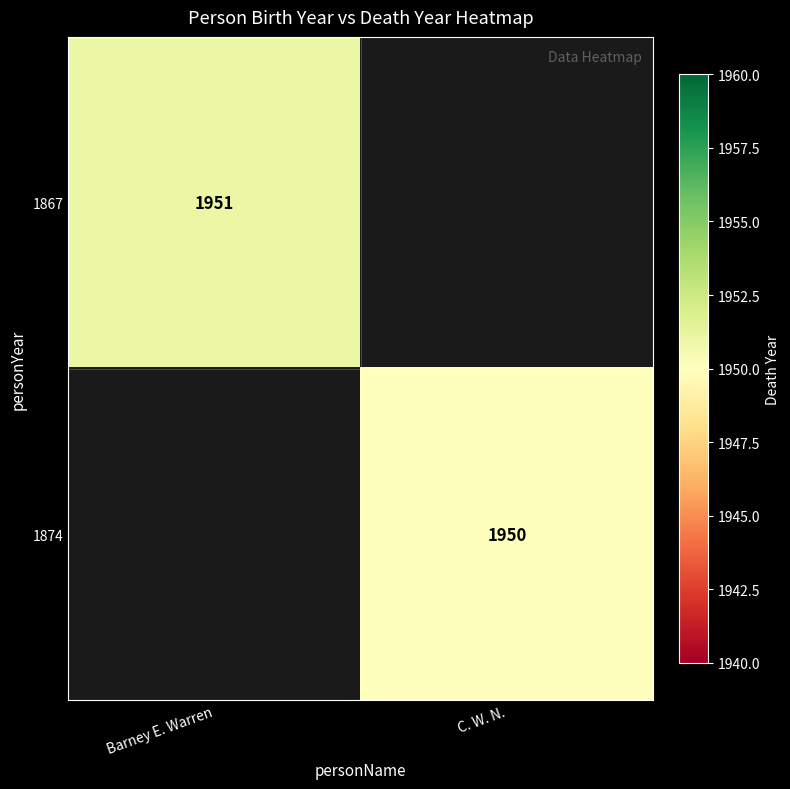

True or false: 1867 has a value of 1951 at Barney E. Warren.

True